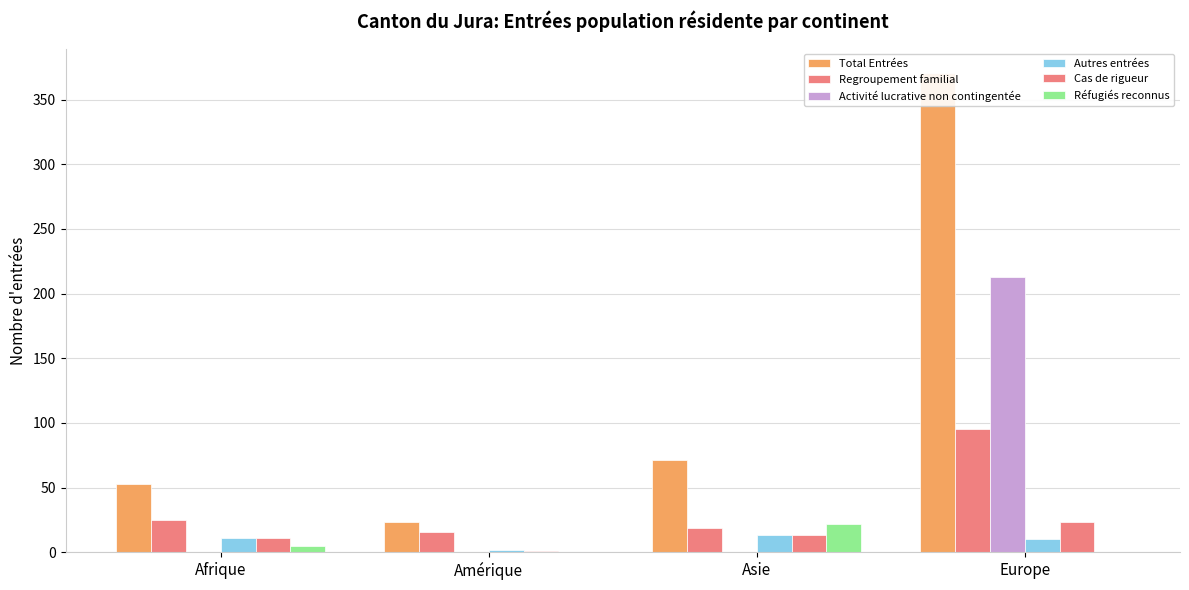

Reading right to left, what are all the values shown in this chart?

Total Entrées: 371	71	23	53
Regroupement familial: 95	19	16	25
Activité lucrative non contingentée: 213	0	0	0
Autres entrées: 10	13	2	11
Cas de rigueur: 23	13	1	11
Réfugiés reconnus: 0	22	0	5